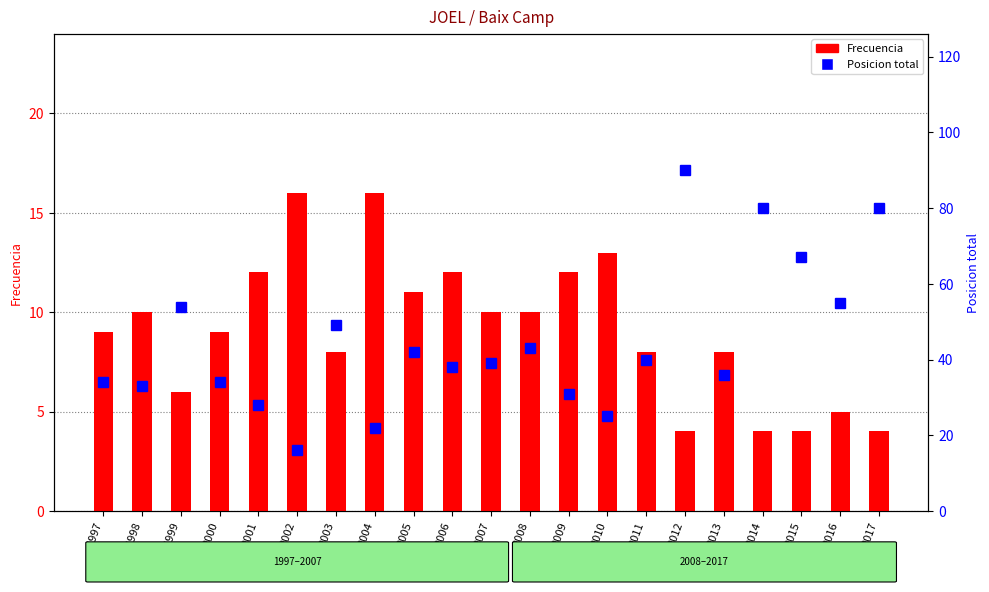

What is the value of the Posicion total bar at the 19th from the left?

67